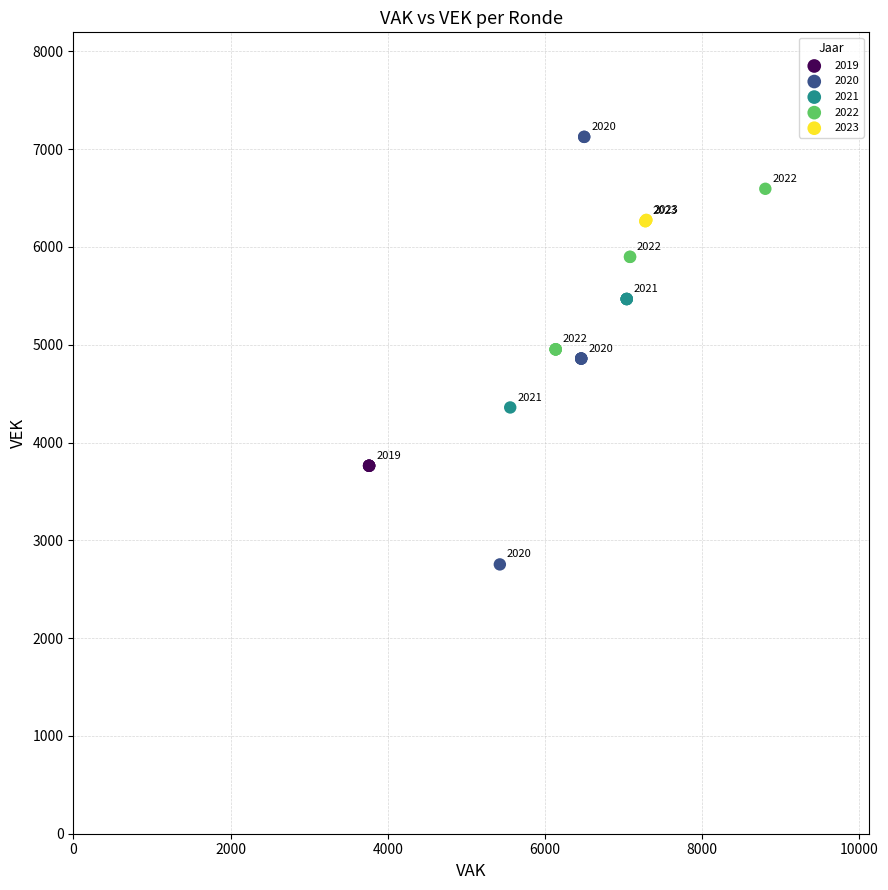

Which series reaches the maximum Y coordinate?

2020